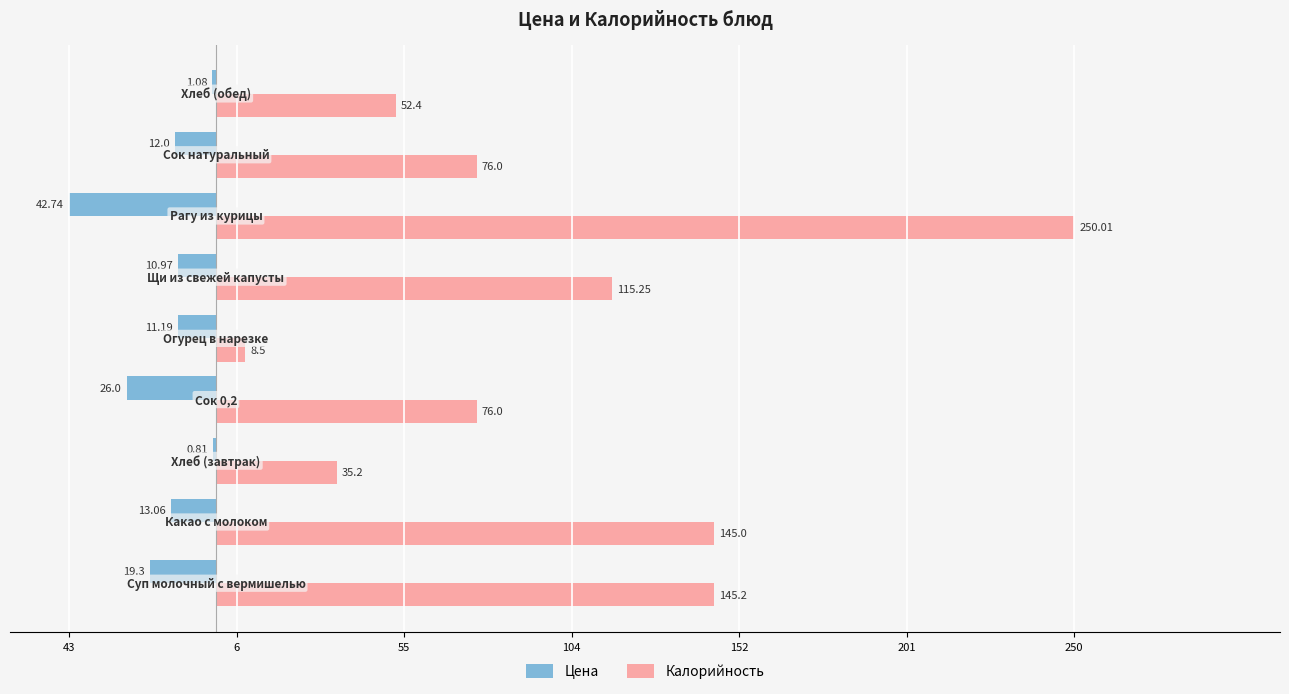

What are all the series names shown in the legend?

Цена, Калорийность